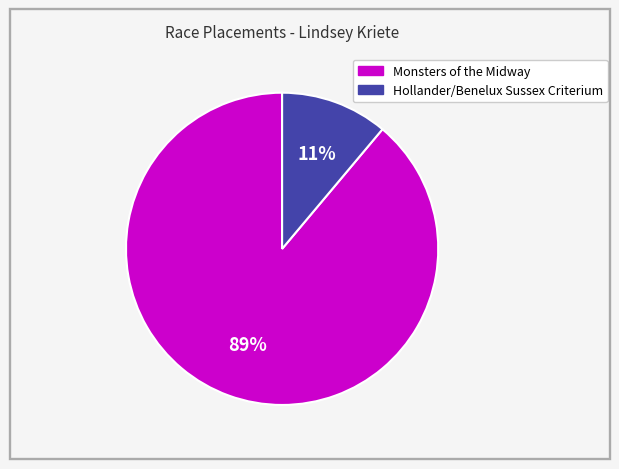

How many slices are in this pie chart?

2